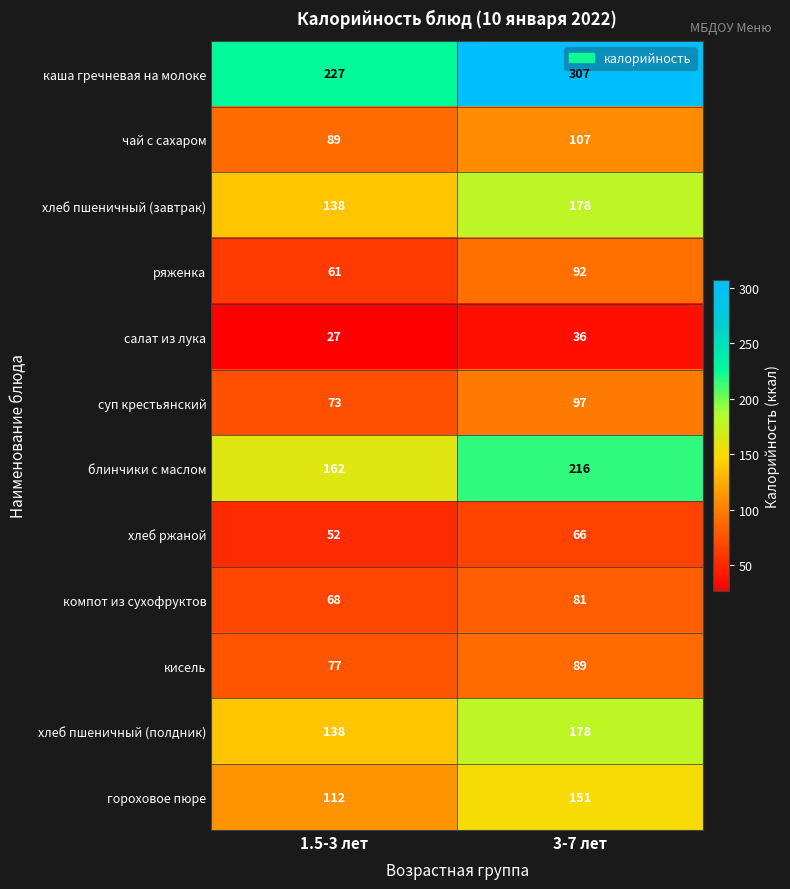

Is it true that ряженка equals 163 at 3-7 лет?

False